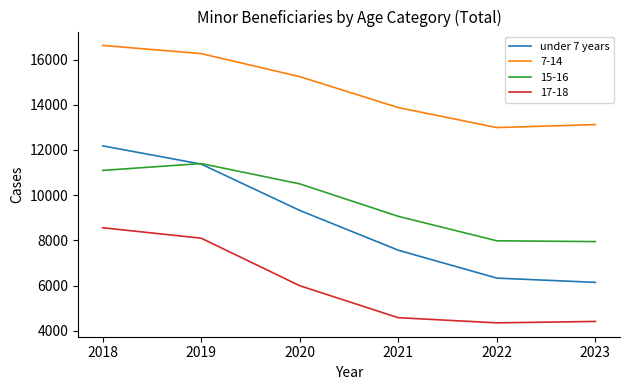

What is the highest value of the under 7 years series?

12182